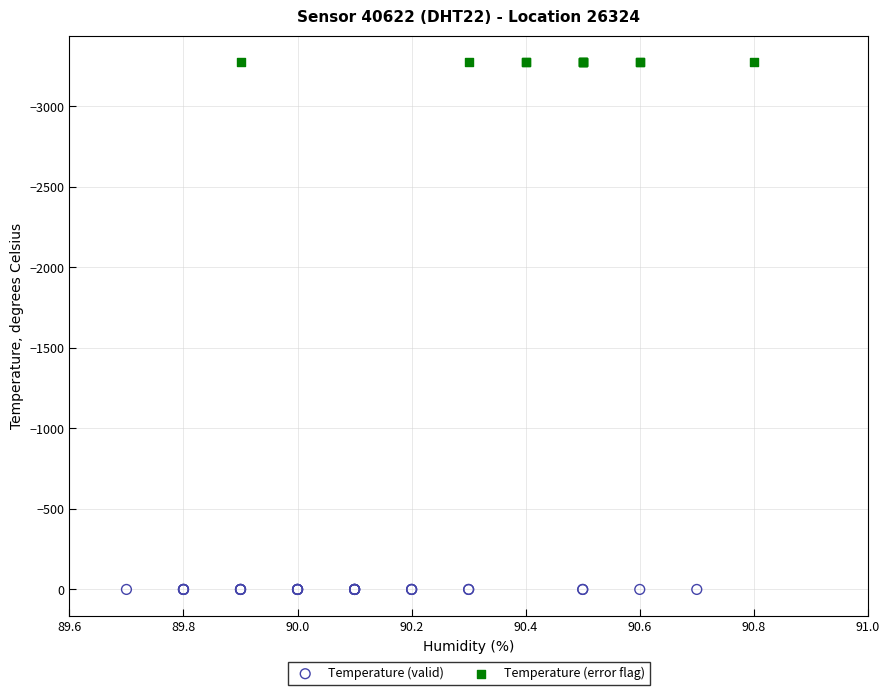

Which series reaches the minimum Y coordinate?

Temperature (error flag)